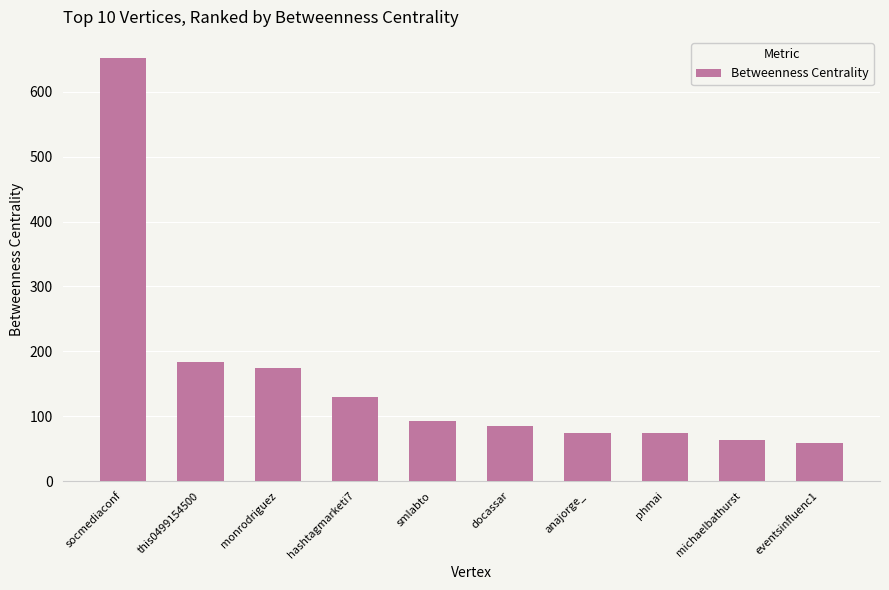

The chart shows a value of 175.0 at monrodriguez. True or false?

True